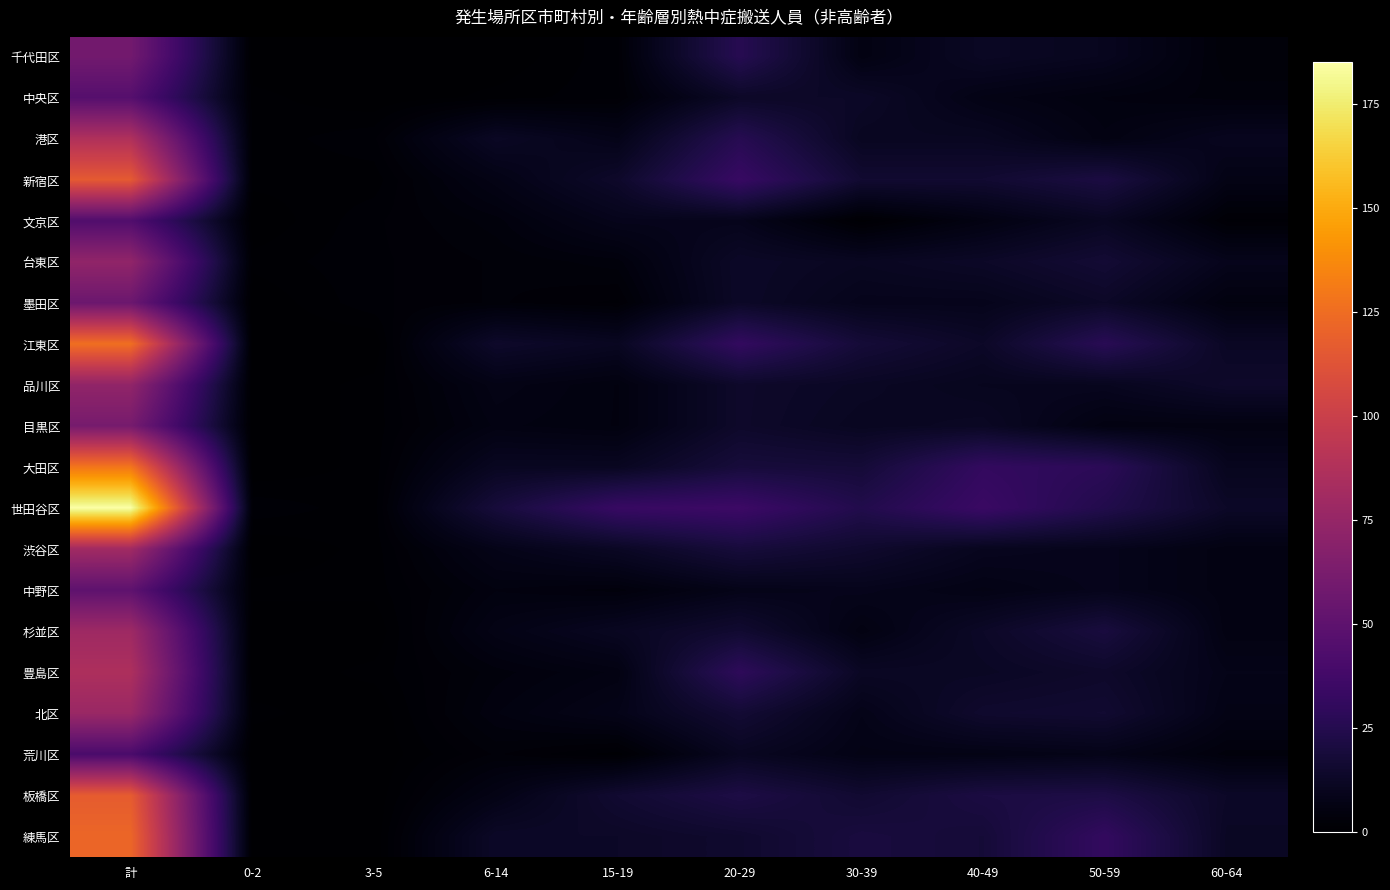

Between 0-2 and 50-59, which is larger?

50-59